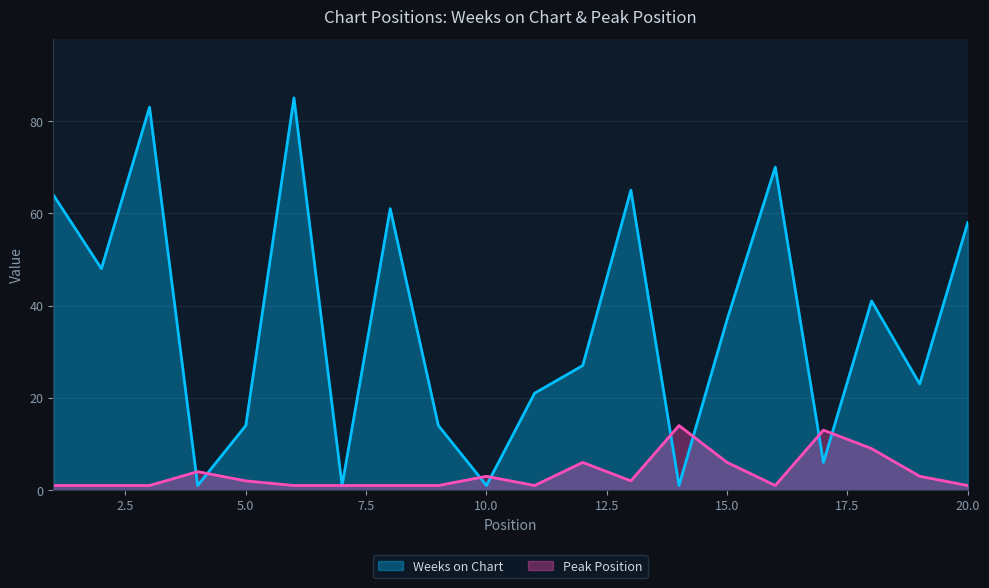

At which category is the sum across all series the highest?

6